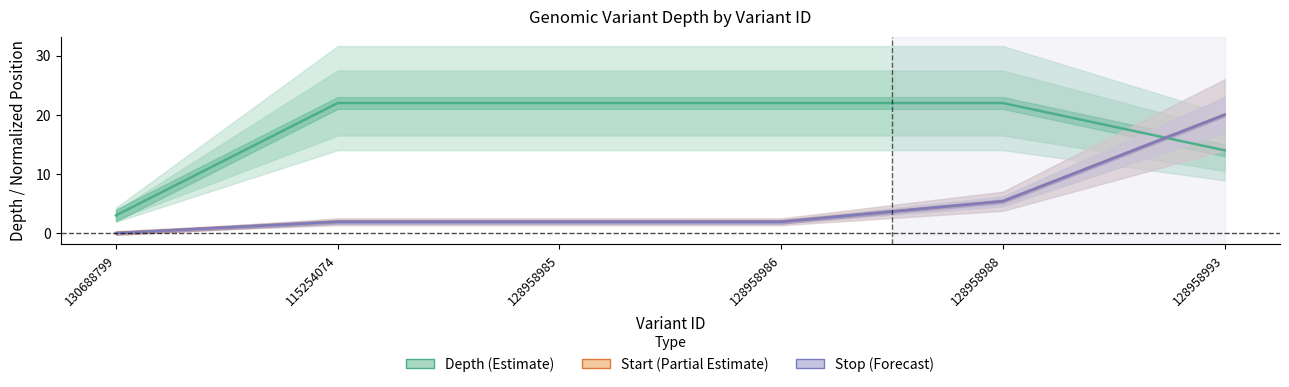

Where is Depth (Estimate) nearest to the value 12?

128958993